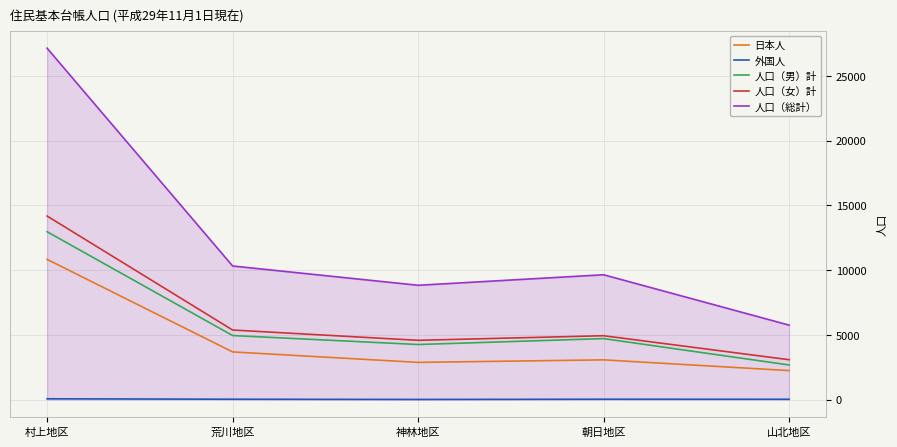

Count the number of data series in this chart.

5